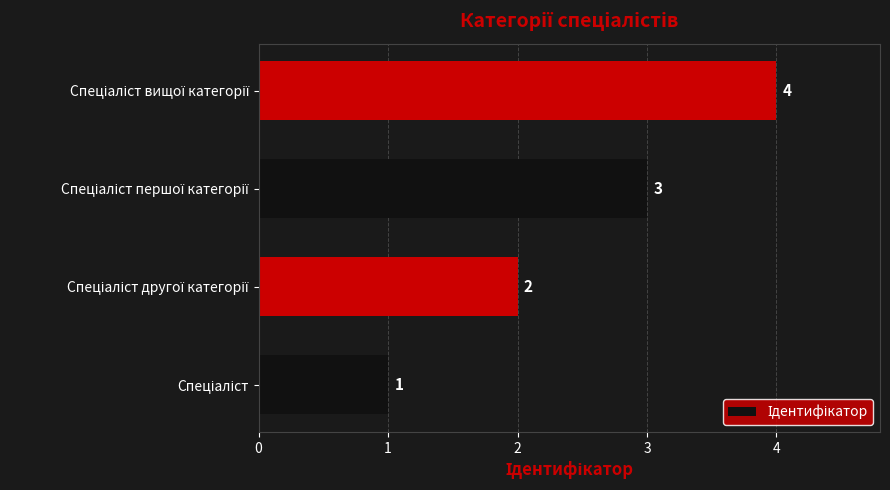

What is the difference between the maximum and minimum values?

3